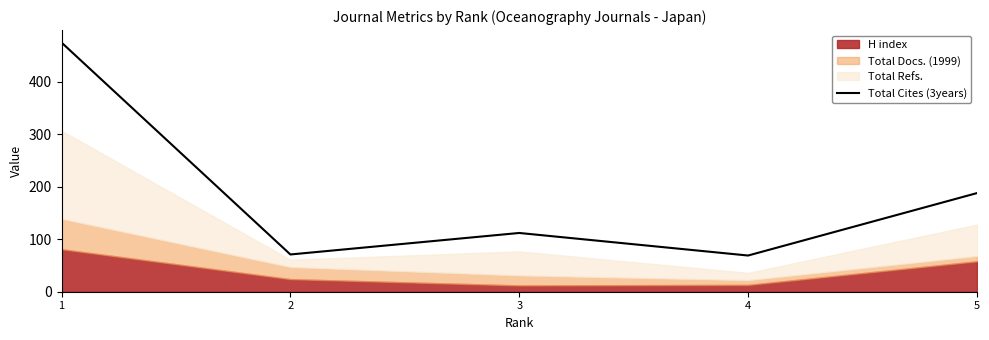

How many lines are shown in the chart?

1